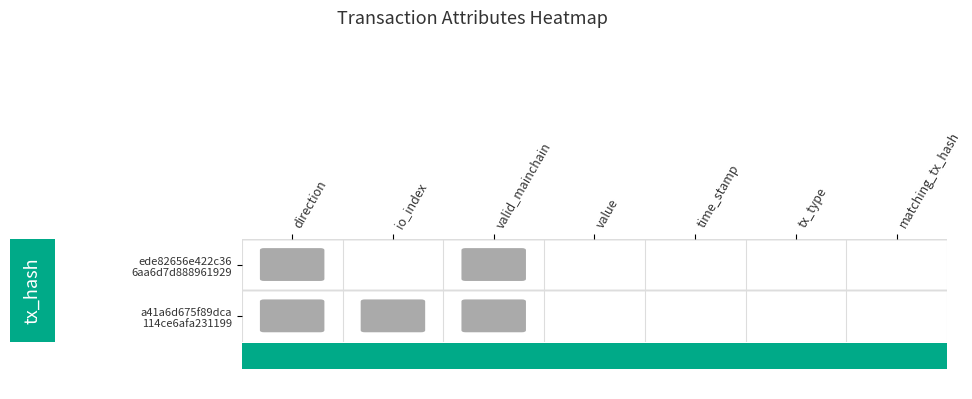

Is it true that ede82656e422c366aa6d7d888961929e237bca2 equals 1 at valid_mainchain?

False